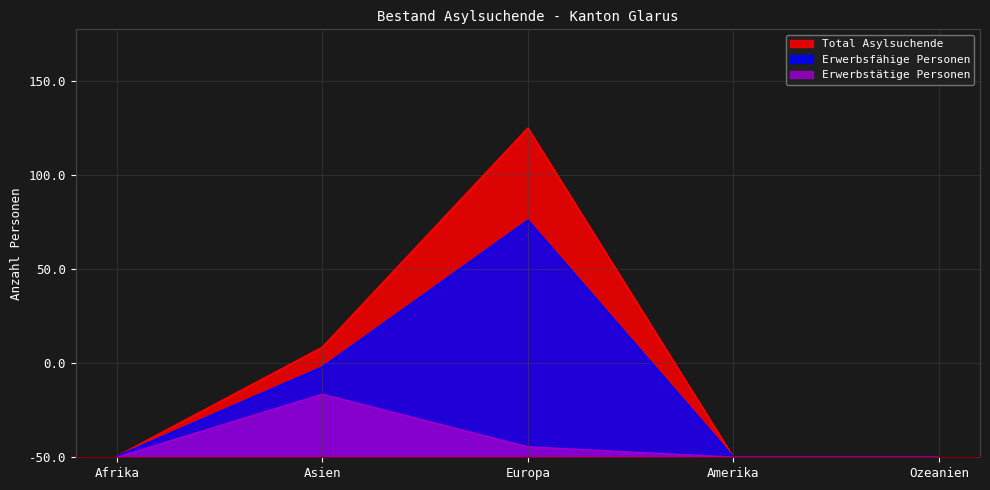

True or false: Erwerbstätige Personen and Total Asylsuchende intersect in this chart.

False